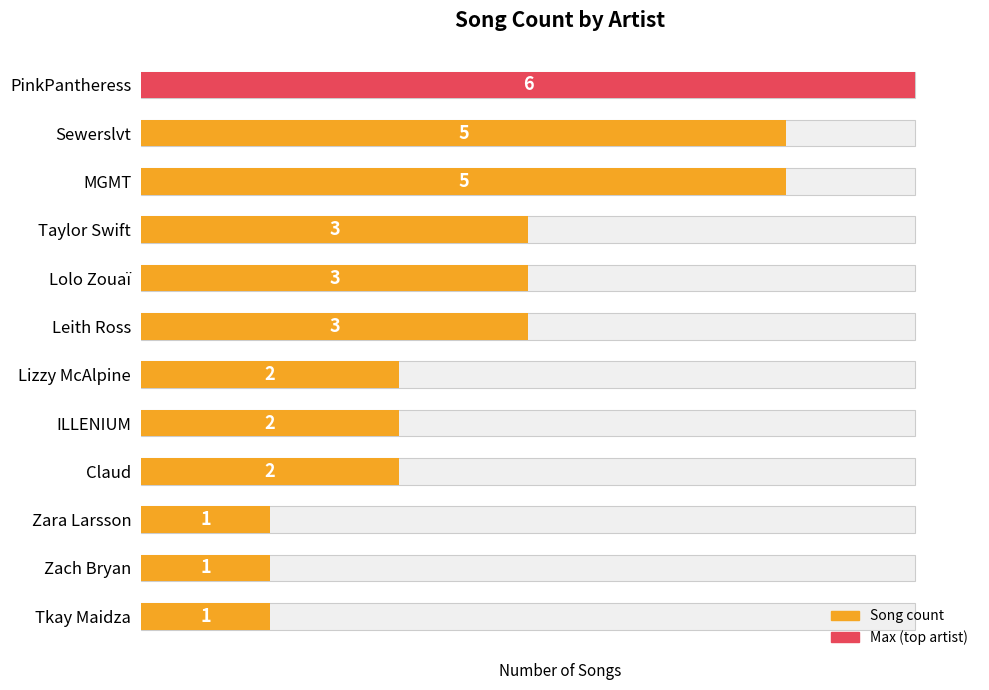

Reading left to right, what are all the values shown in this chart?

6	5	5	3	3	3	2	2	2	1	1	1